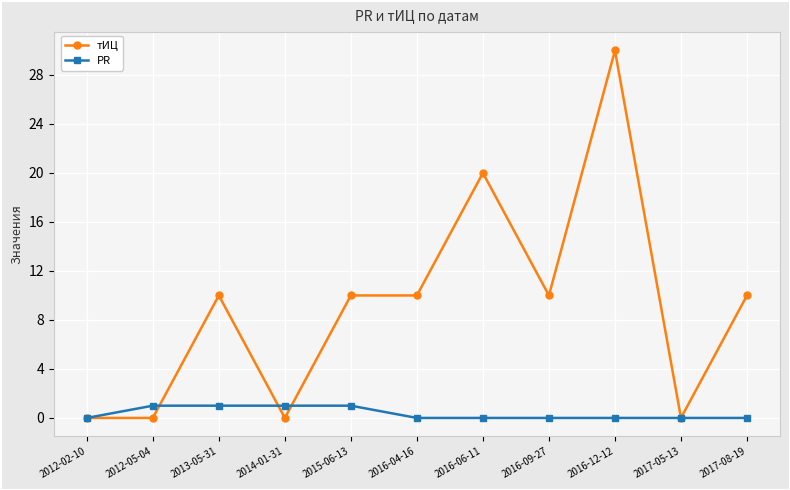

What is the sum of all тИЦ values?

100